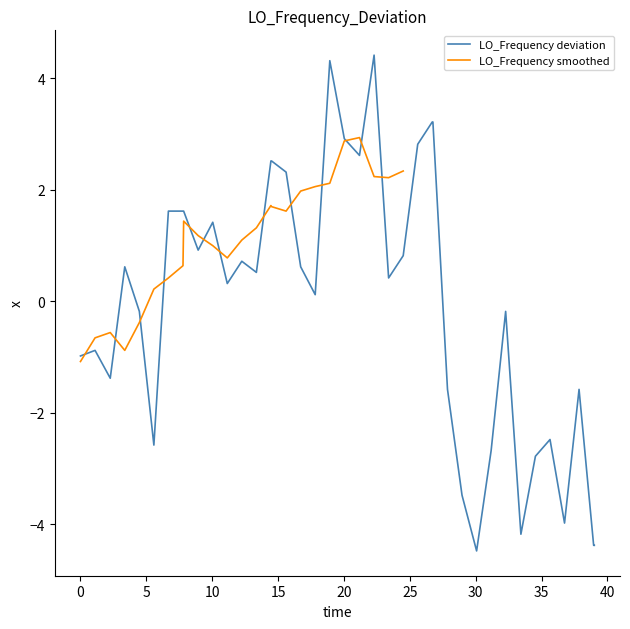

What is the maximum value for LO_Frequency deviation?

4.4